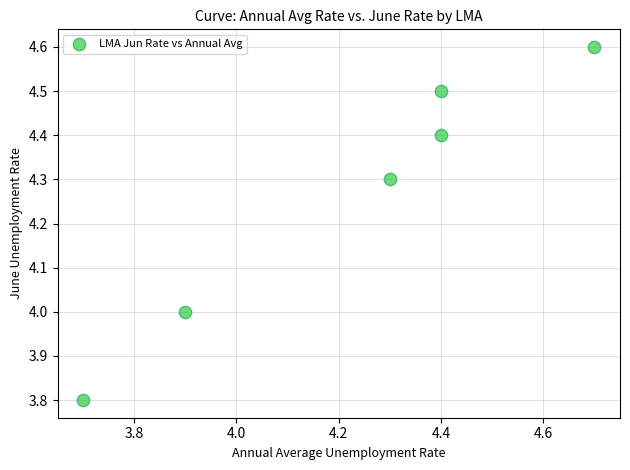

What is the range of Y values (max minus min)?

0.8